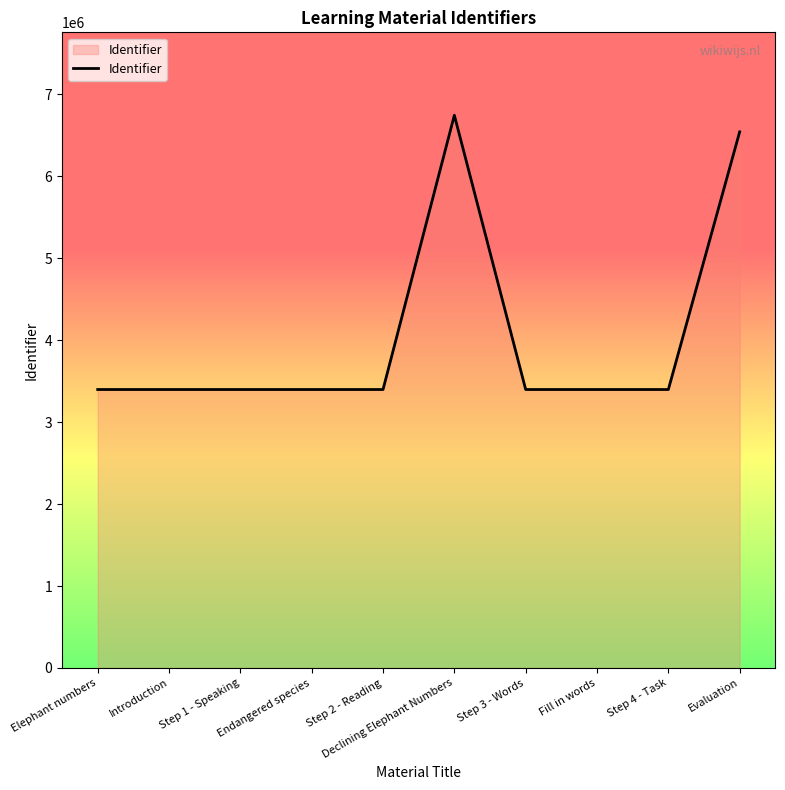

What is the average value?

4046810